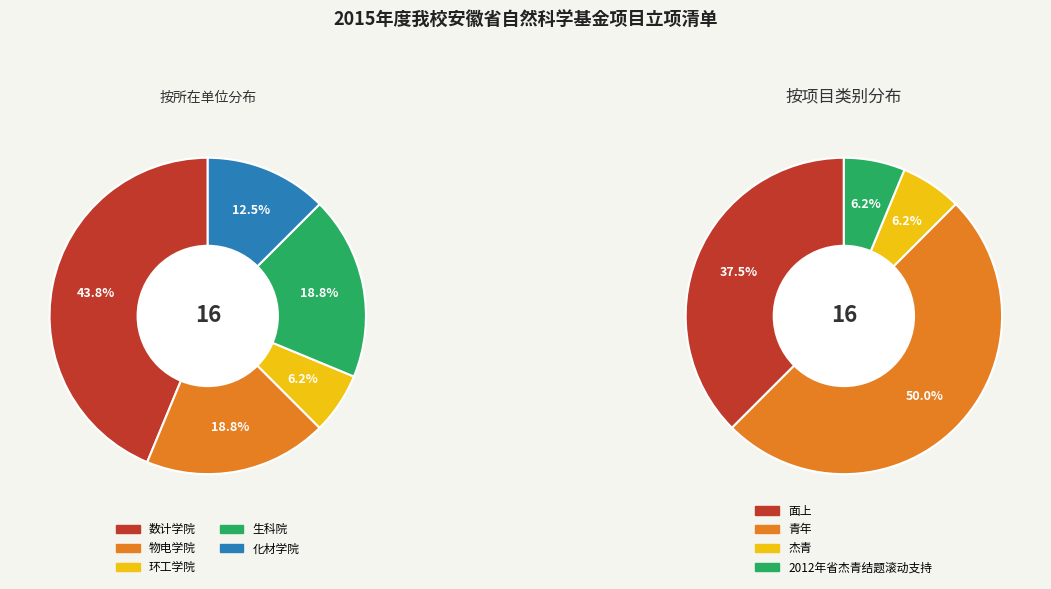

To the nearest percent, what is the average slice percentage?

20%